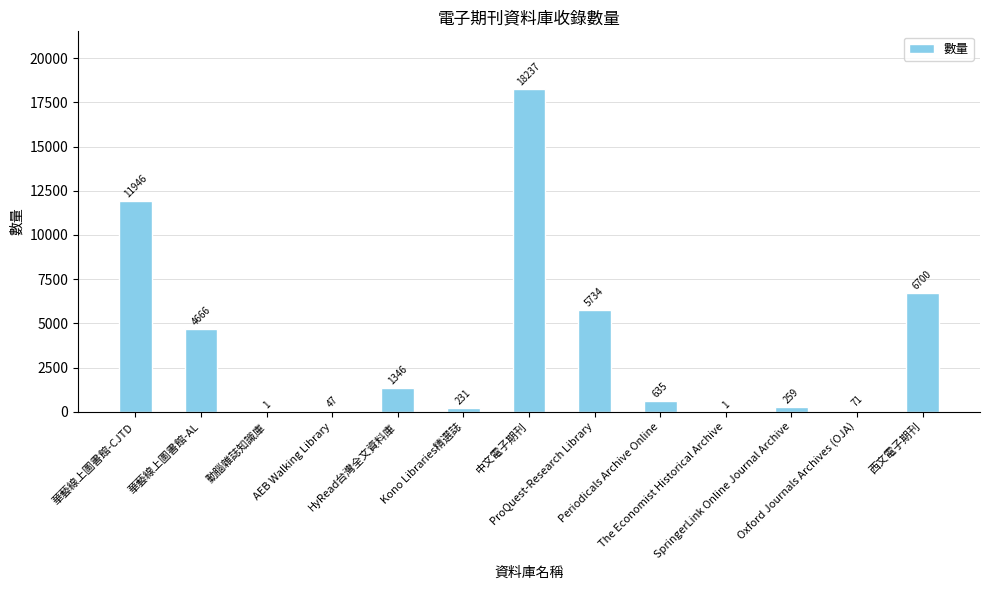

Are the bars horizontal?

No